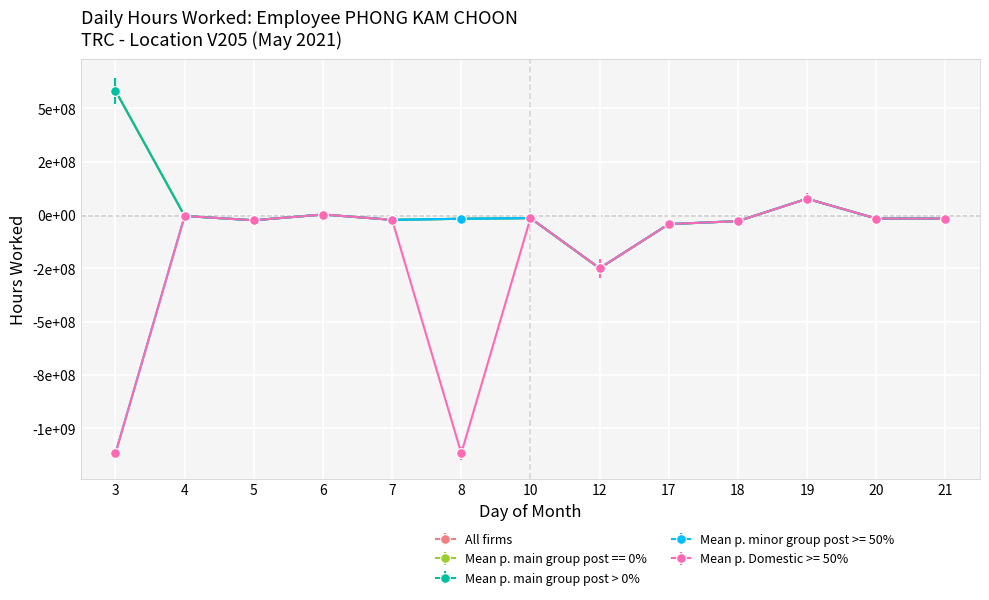

Which series has the largest total across all categories?

All firms